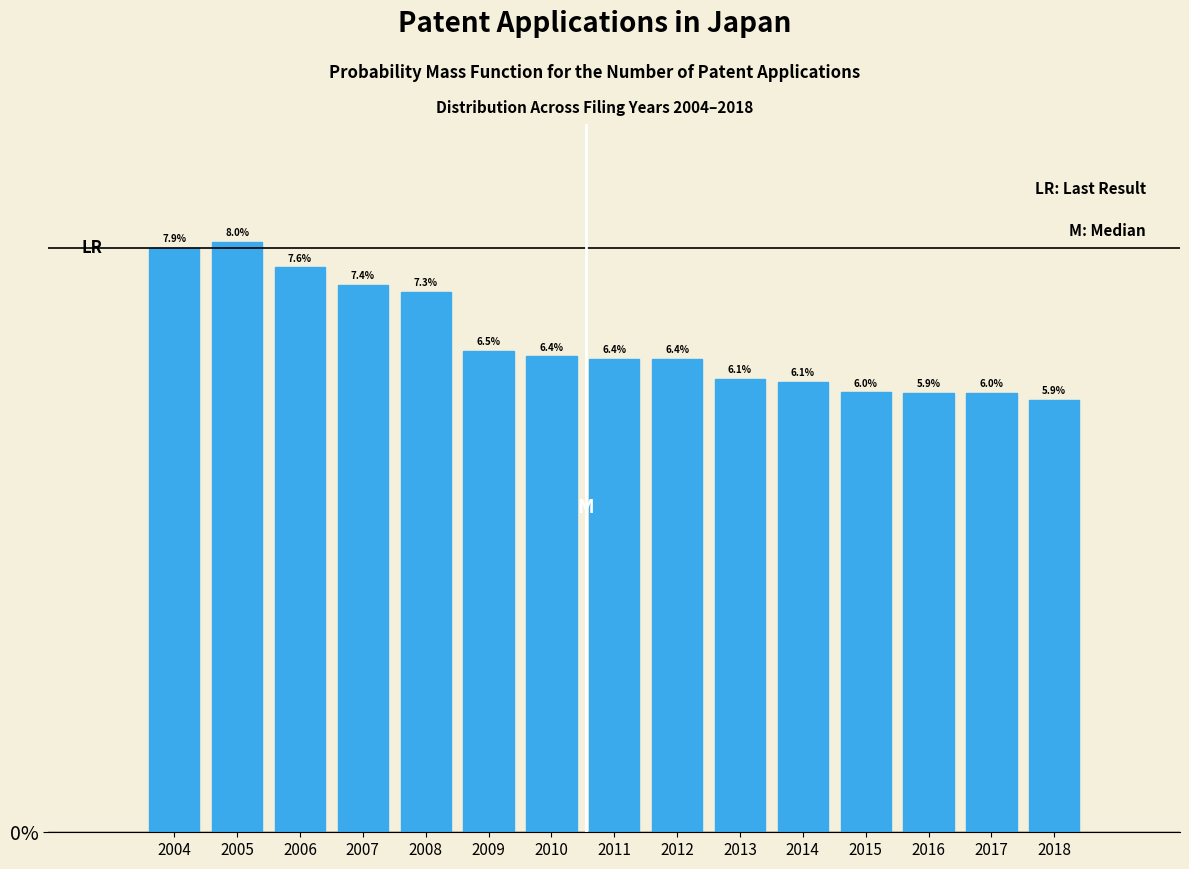

Reading left to right, extract all data points from this chart.

2004=7.9	2005=8.0	2006=7.6	2007=7.4	2008=7.3	2009=6.5	2010=6.4	2011=6.4	2012=6.4	2013=6.1	2014=6.1	2015=6.0	2016=5.9	2017=6.0	2018=5.9